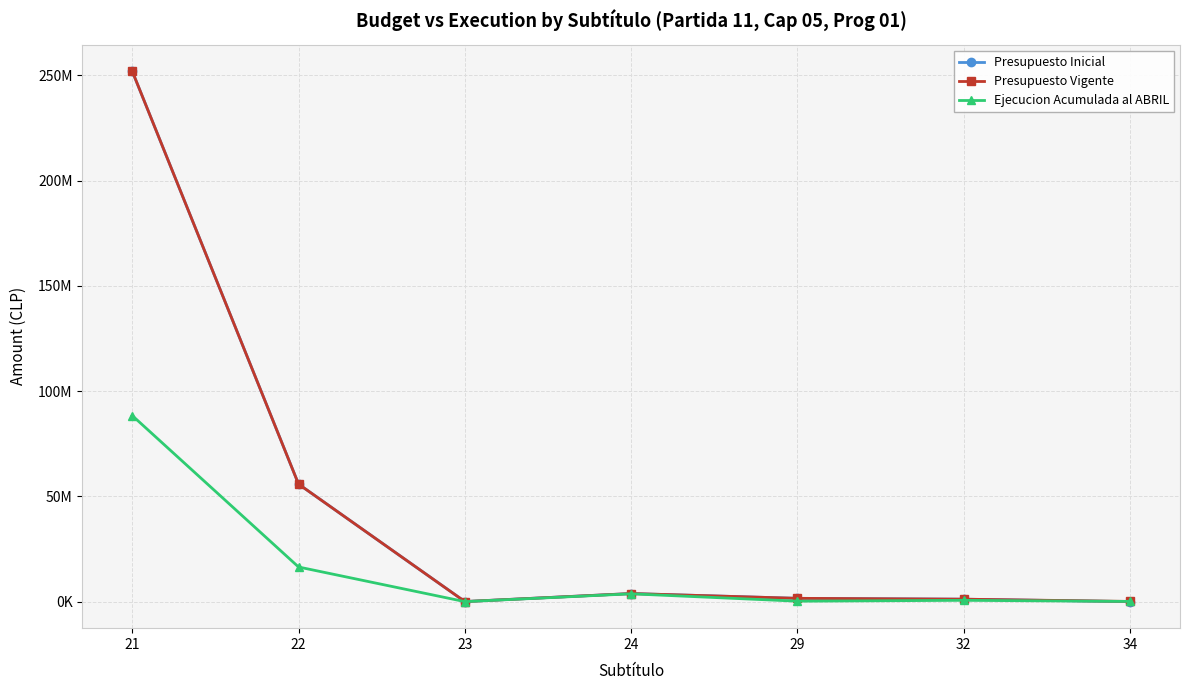

What are all the series names shown in the legend?

Presupuesto Inicial, Presupuesto Vigente, Ejecucion Acumulada al ABRIL